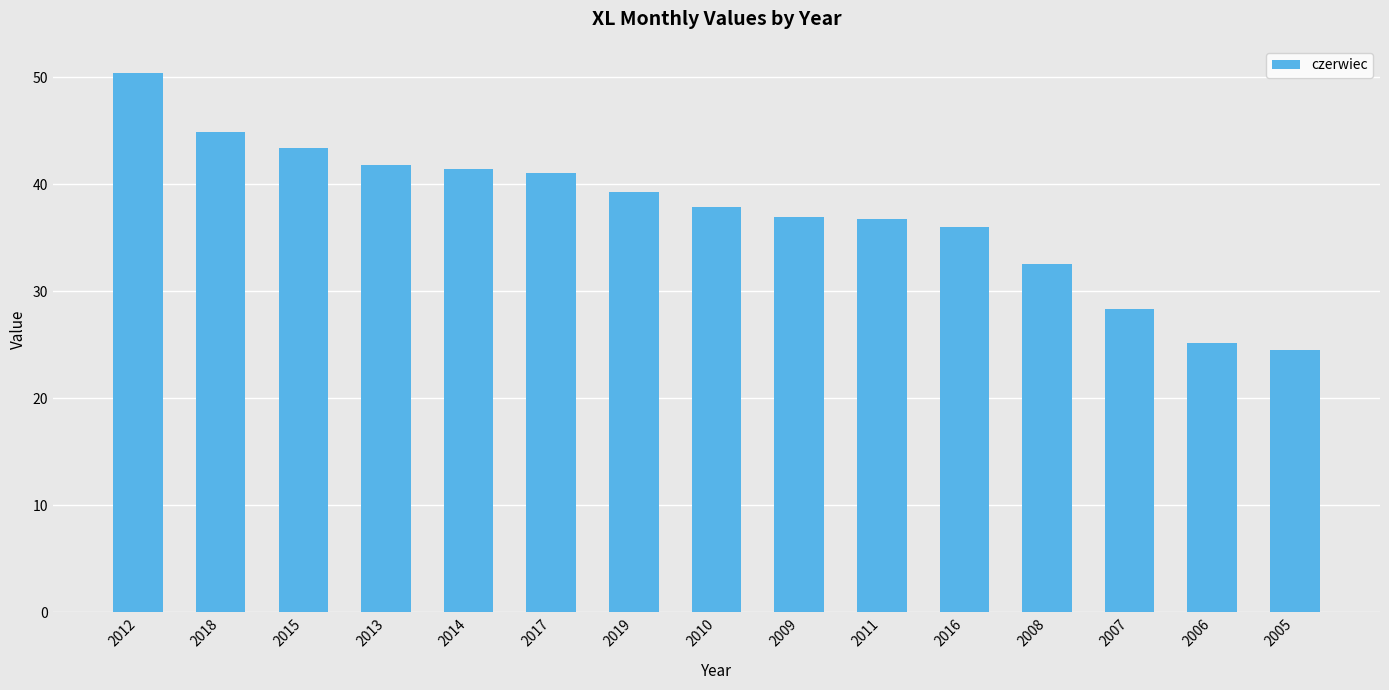

Is it true that the value at 2015 is 43.4?

True